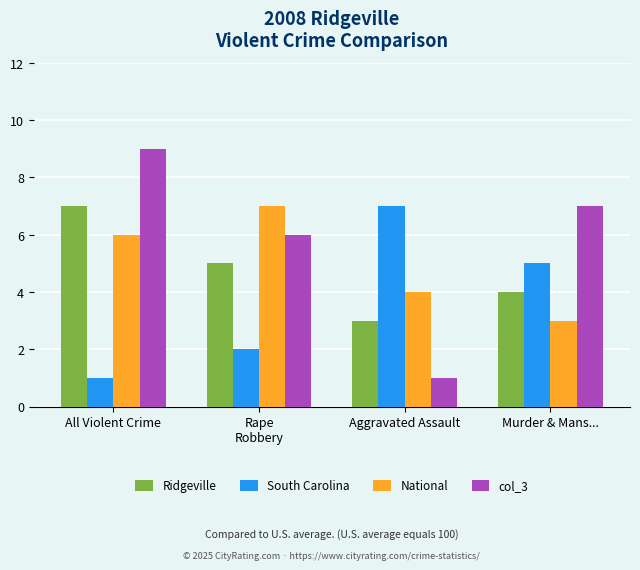

At Aggravated Assault, list the series in order from smallest to largest.

col_3, Ridgeville, National, South Carolina